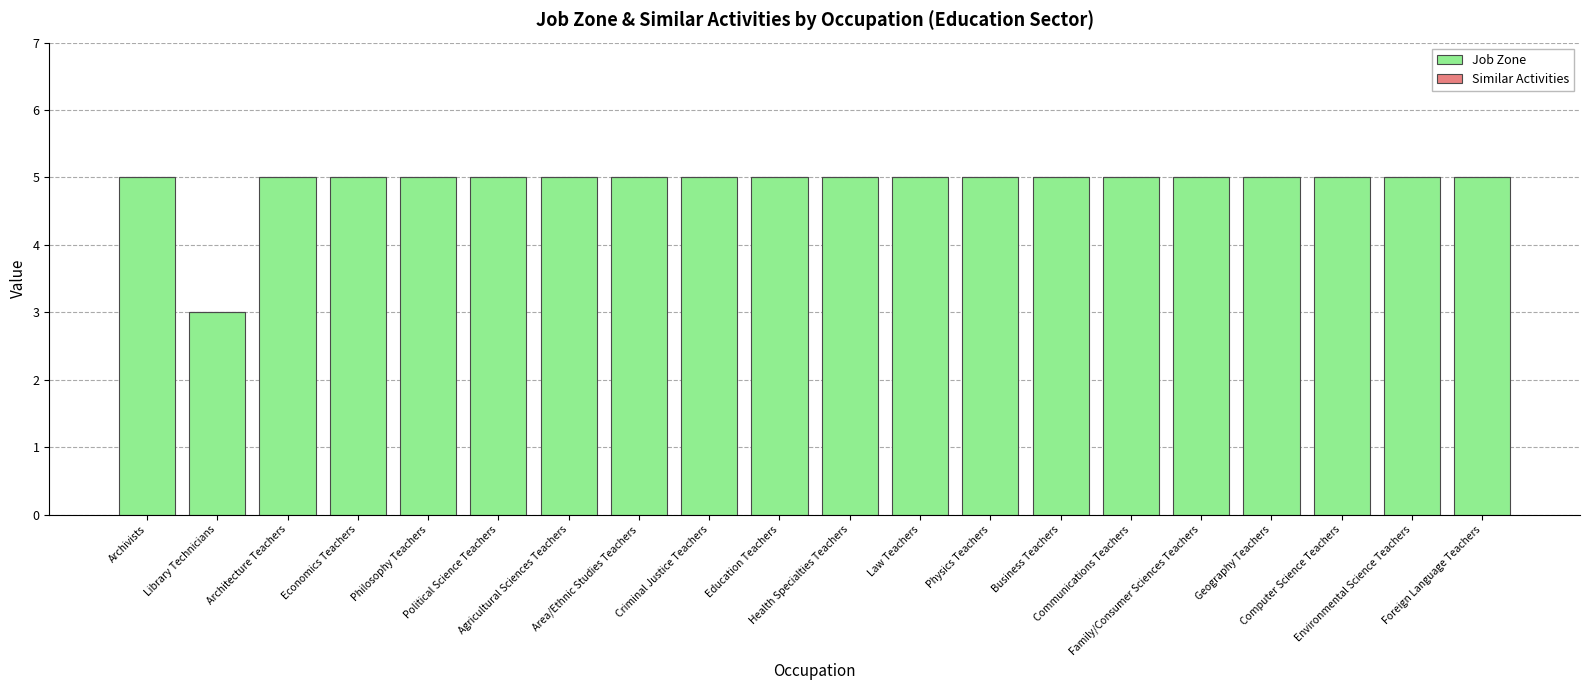

What is the average value?

5